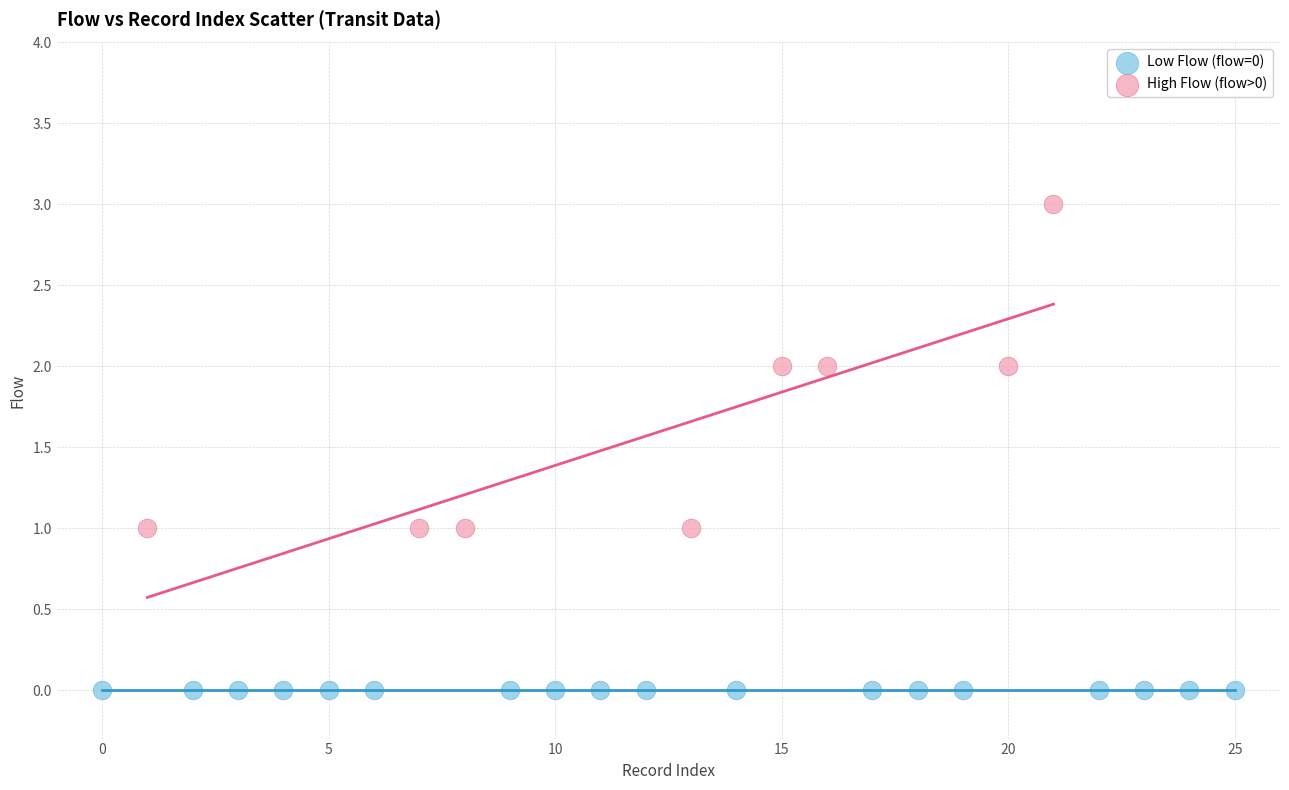

Which series contains the lowest Y value?

Low Flow (flow=0)